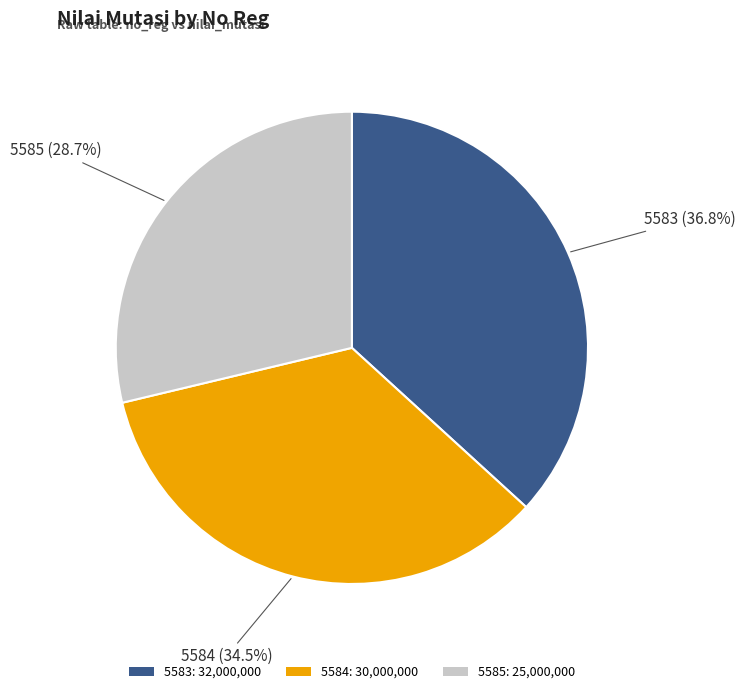

To the nearest percent, what is the average slice percentage?

33%